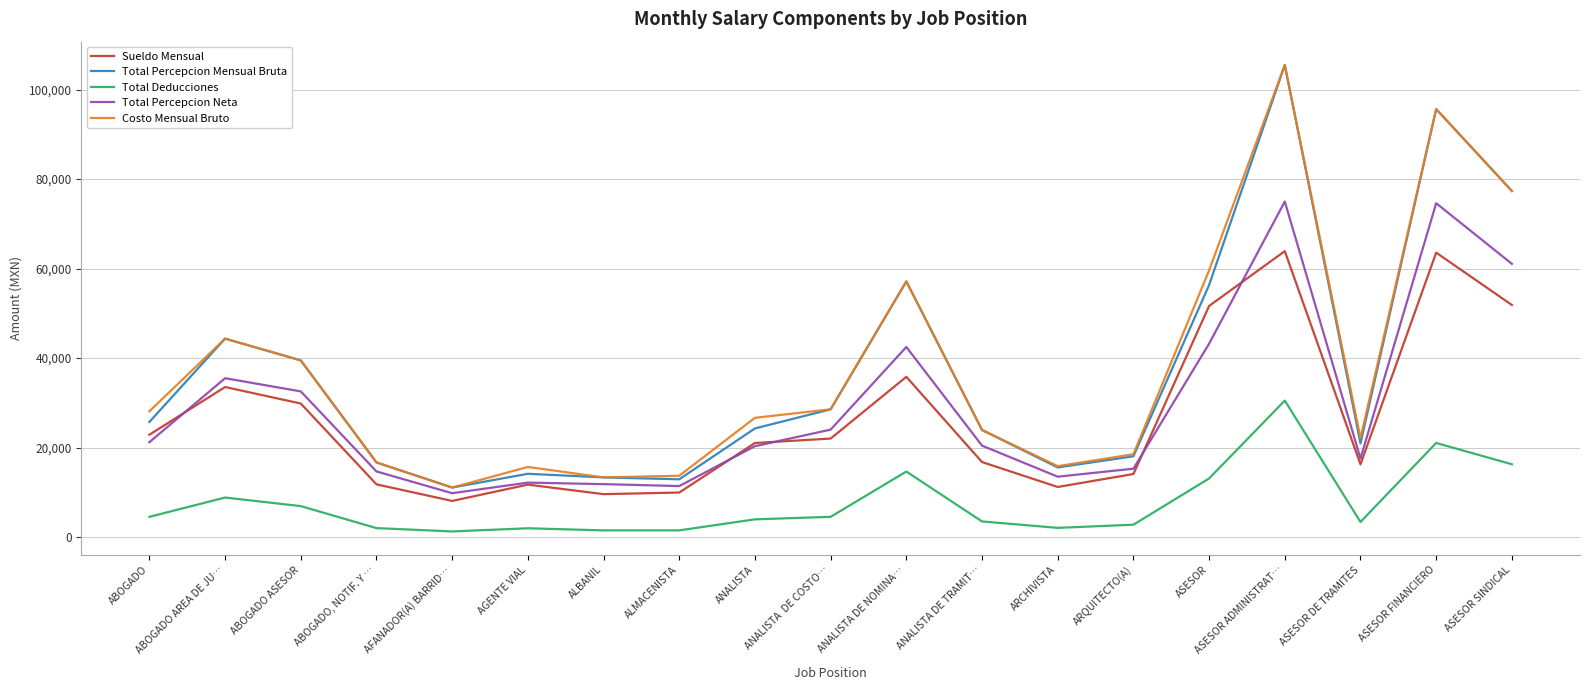

Is it true that Total Deducciones equals 4536.0 at ANALISTA  DE COSTO…?

True